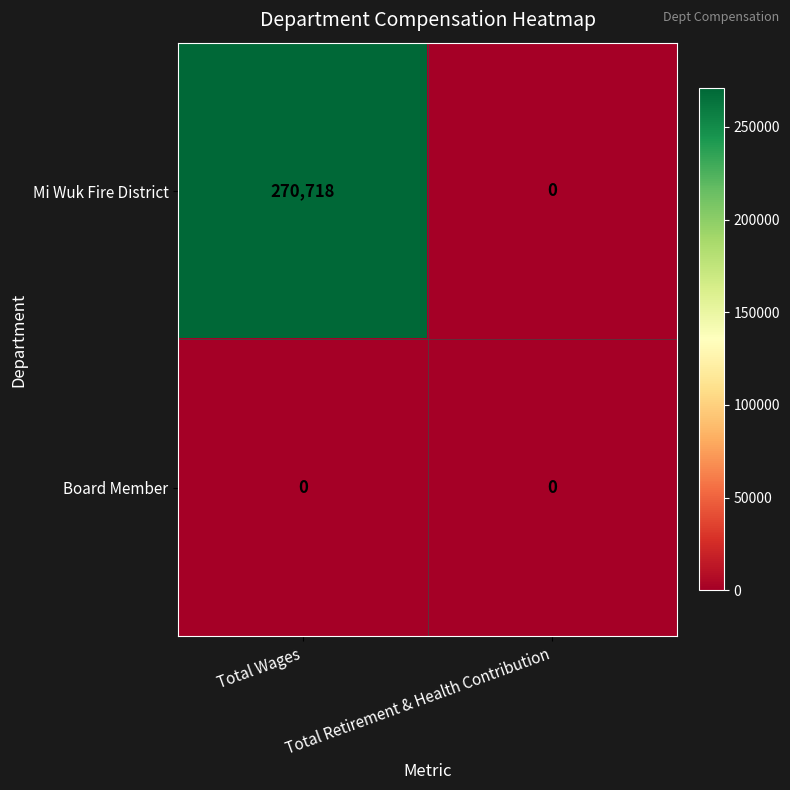

The value of Mi Wuk Fire District at Total Retirement & Health Contribution is 0. True or false?

True